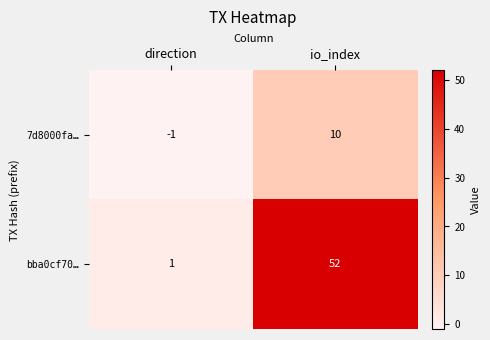

At io_index, list the series in order from largest to smallest.

bba0cf70…, 7d8000fa…